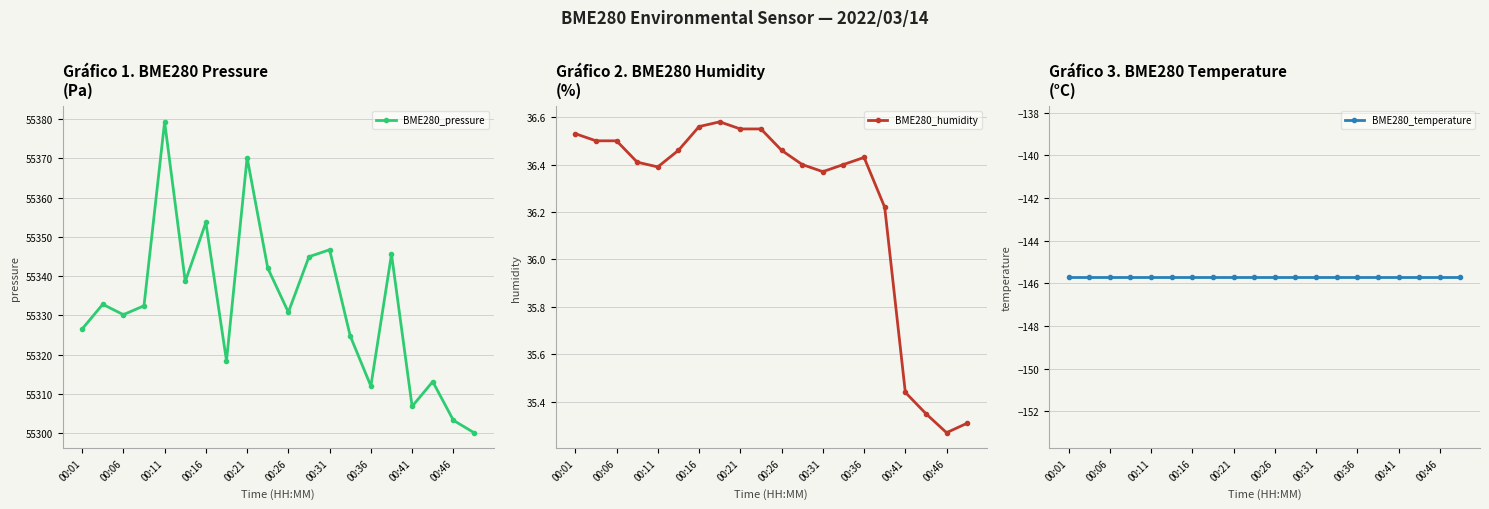

At which label is BME280_temperature closest to -145?

00:01